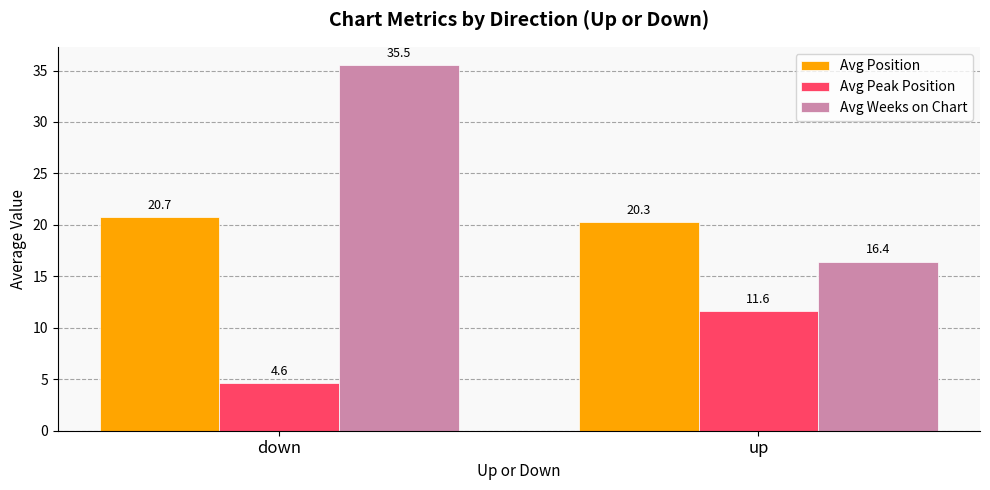

Rank the series by their maximum value, from lowest to highest.

Avg Peak Position, Avg Position, Avg Weeks on Chart